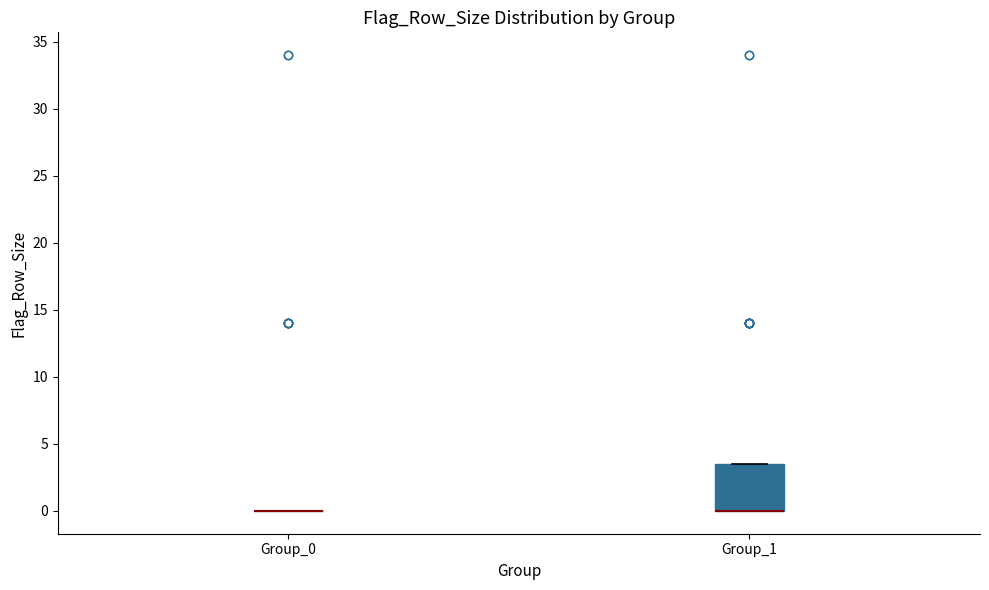

Comparing the boxes themselves (not the whiskers), which one is the tallest?

Group_1